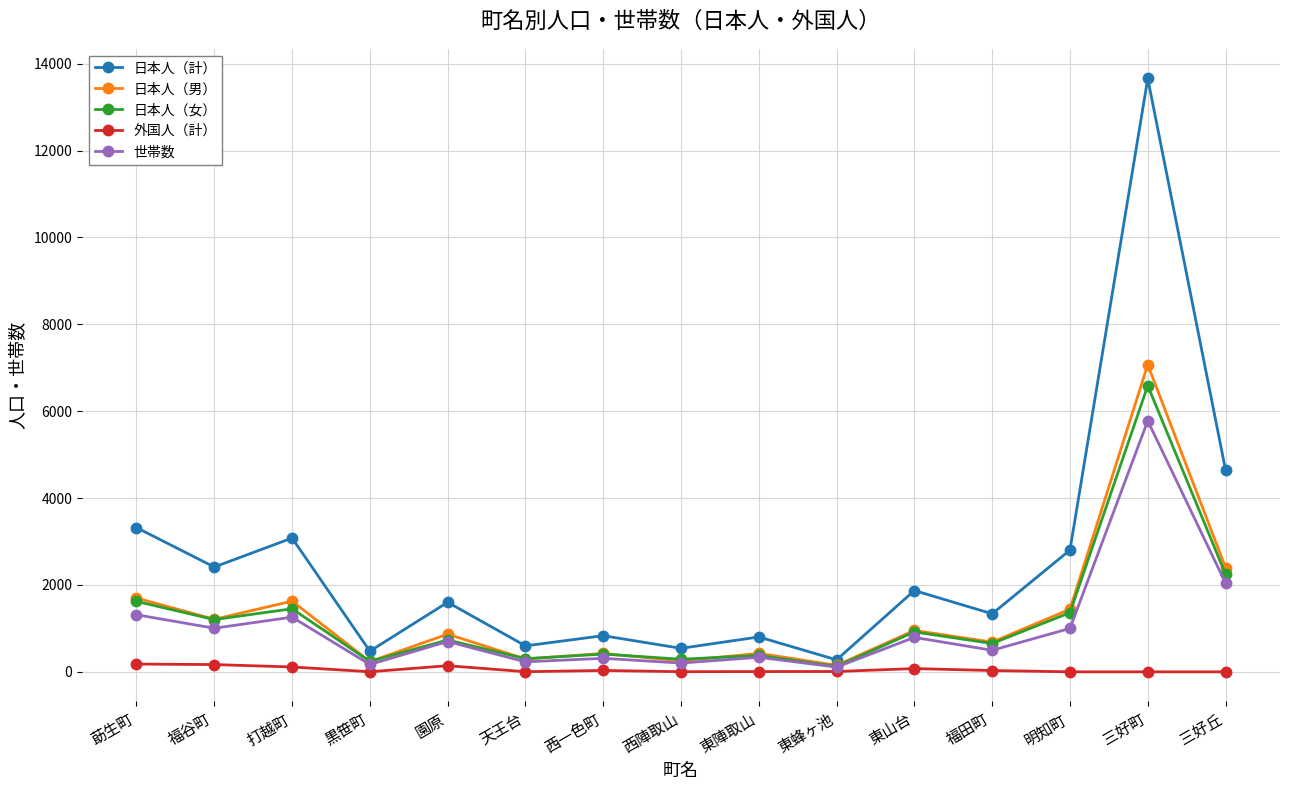

Read the 日本人（計） value at 明知町.

2803